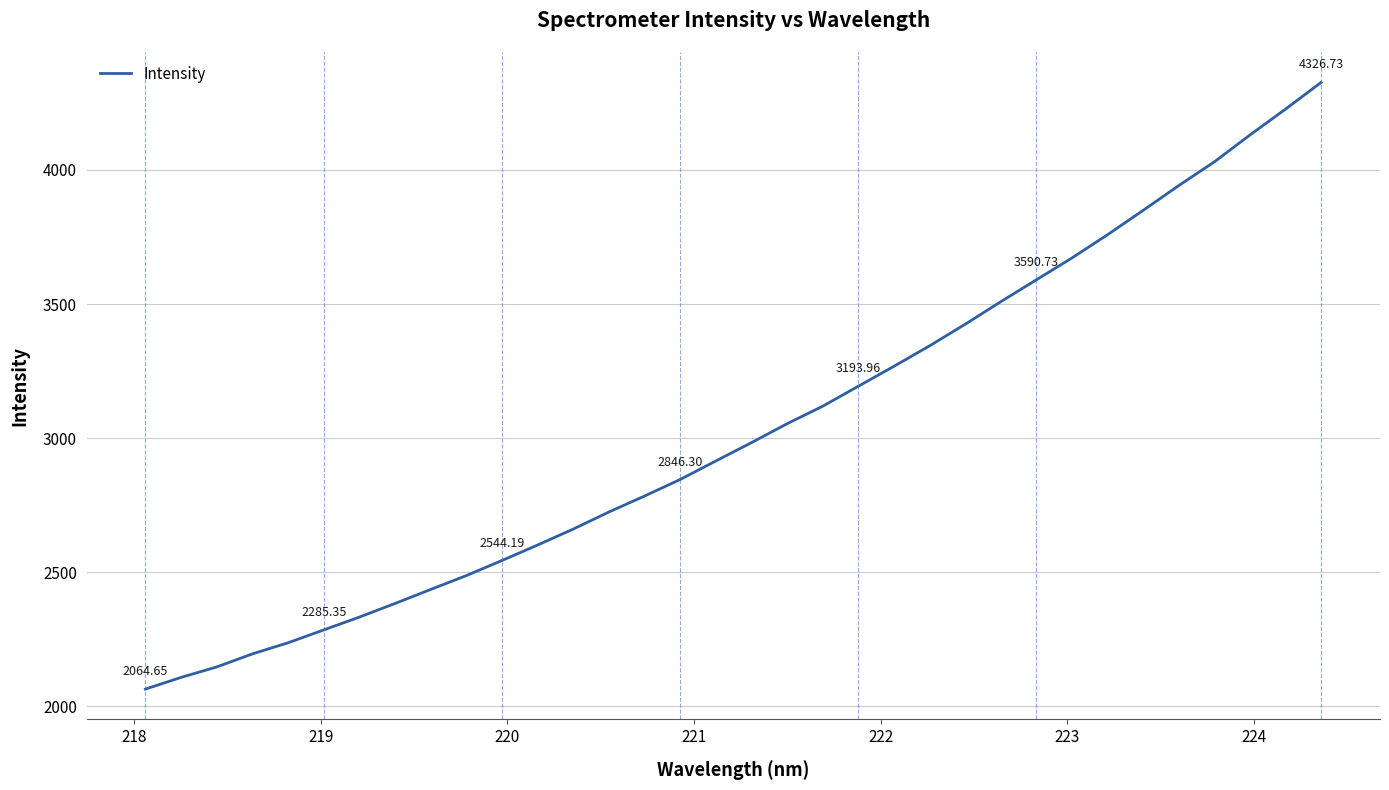

What is the difference between the maximum and minimum values?

2262.1